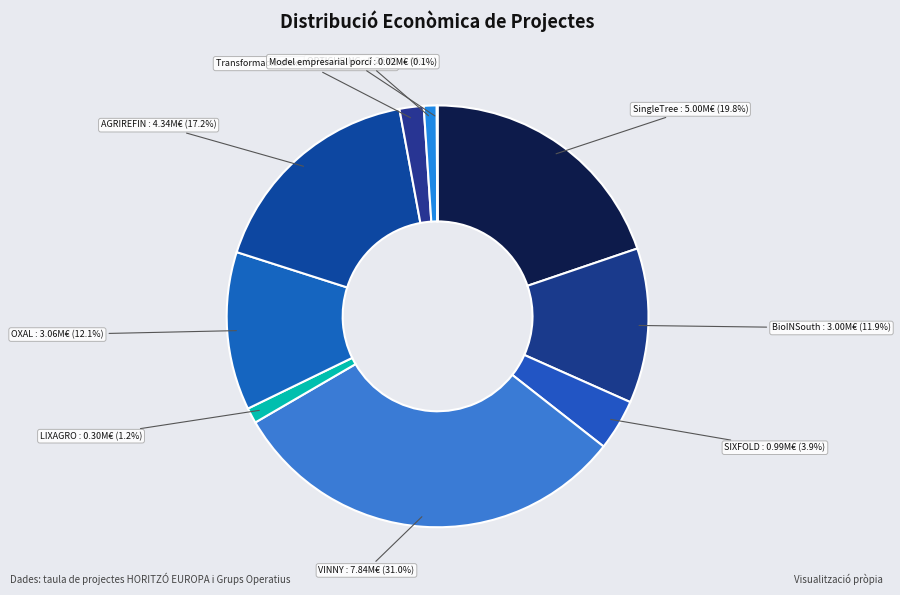

Rank the categories by value from highest to lowest.

VINNY, SingleTree, AGRIREFIN, OXAL, BioINSouth, SIXFOLD, Transformació d'excedents, LIXAGRO, OPTICURING, Model empresarial porcí